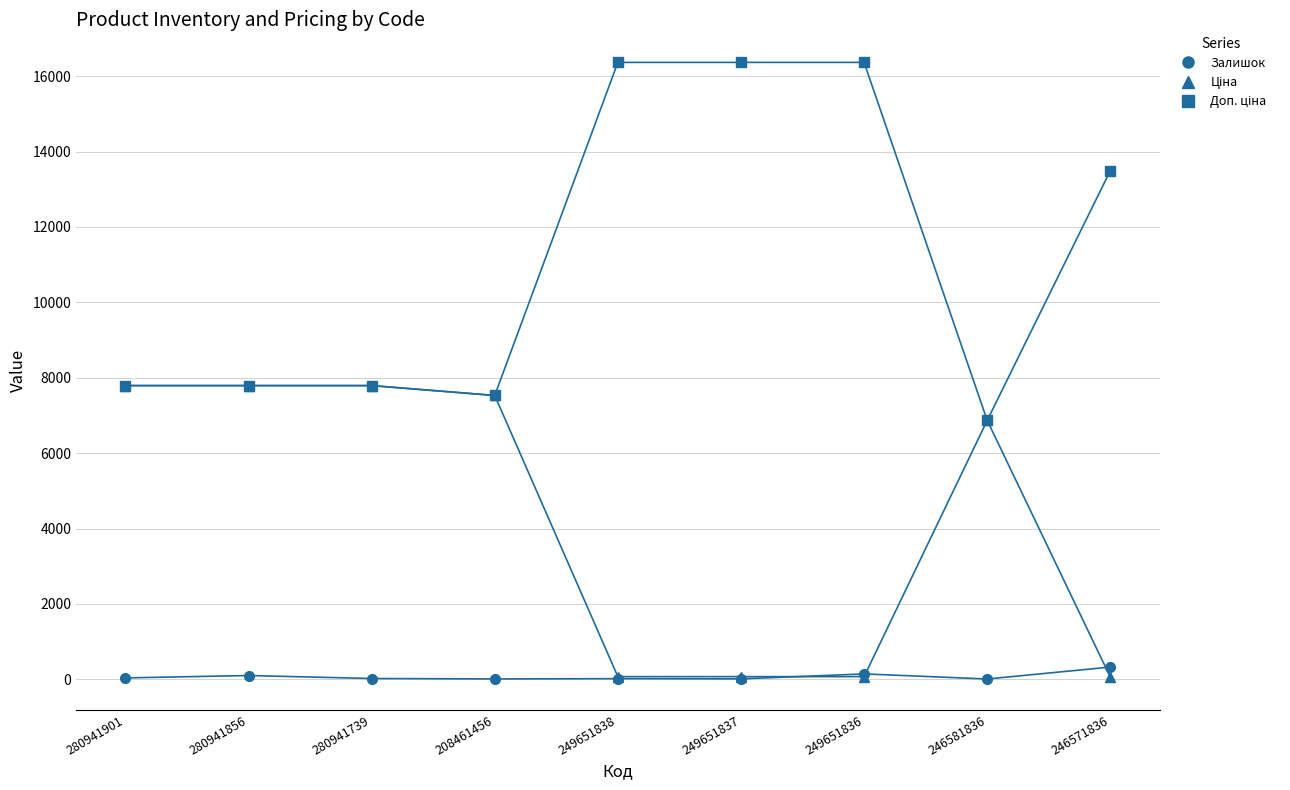

True or false: Залишок has a value of 19.0 at 249651838.

True